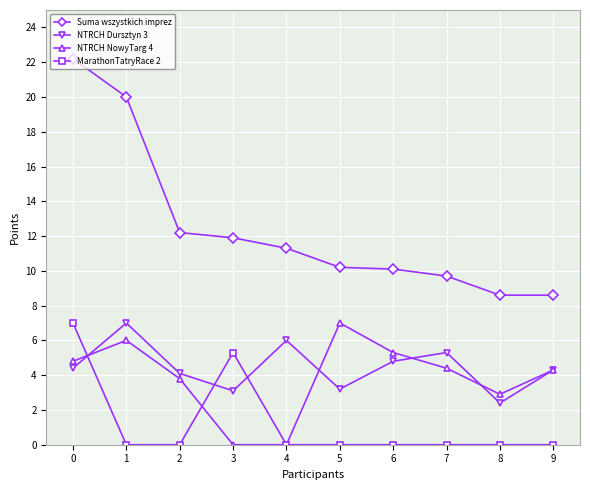

What is the highest value of the Suma wszystkich imprez series?

22.2